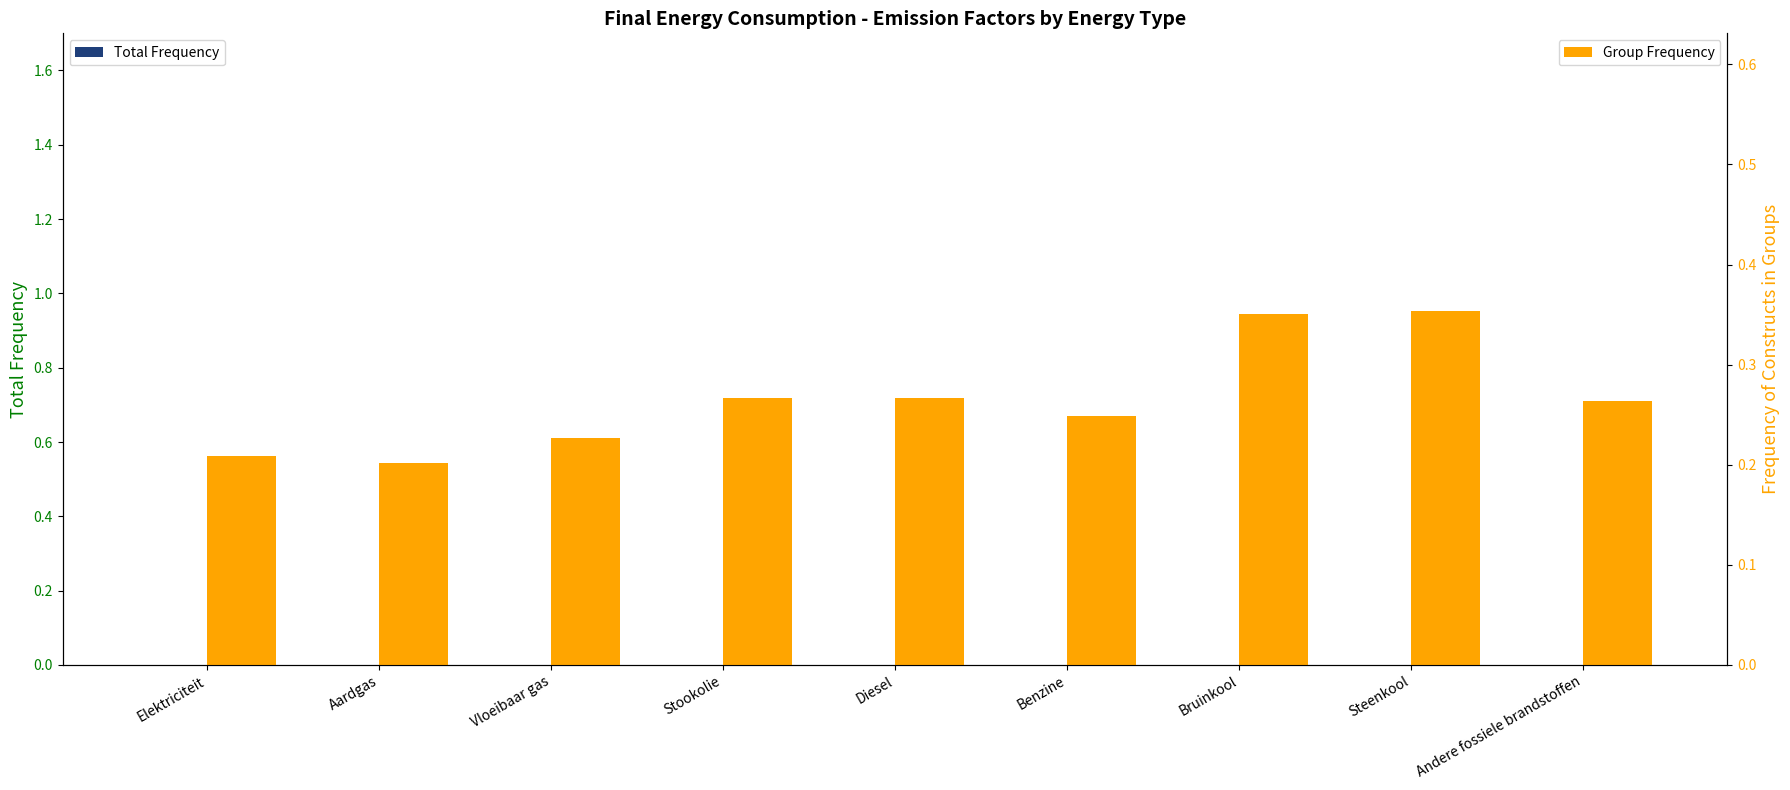

What is the lowest value of the Group Frequency series?

0.2